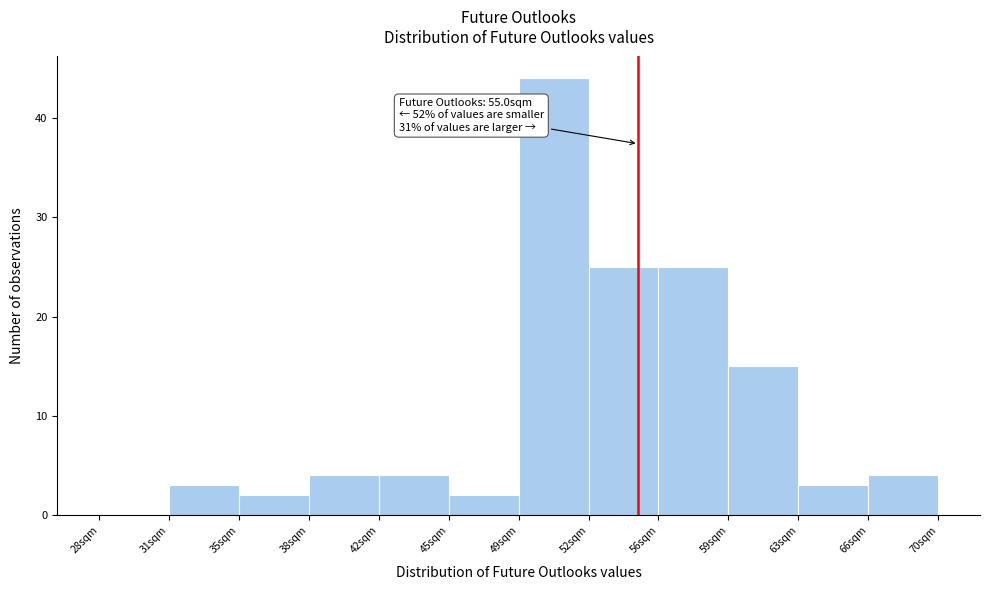

Reading left to right, list all the values displayed in this chart.

28sqm=0	31sqm=3	35sqm=2	38sqm=4	42sqm=4	45sqm=2	49sqm=44	52sqm=25	56sqm=25	59sqm=15	63sqm=3	66sqm=4